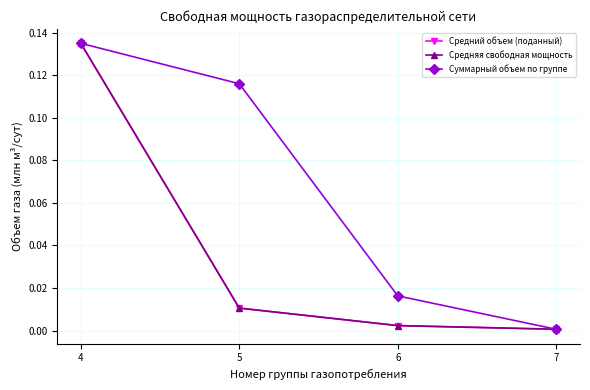

Is this an area chart (filled region under the line)?

No